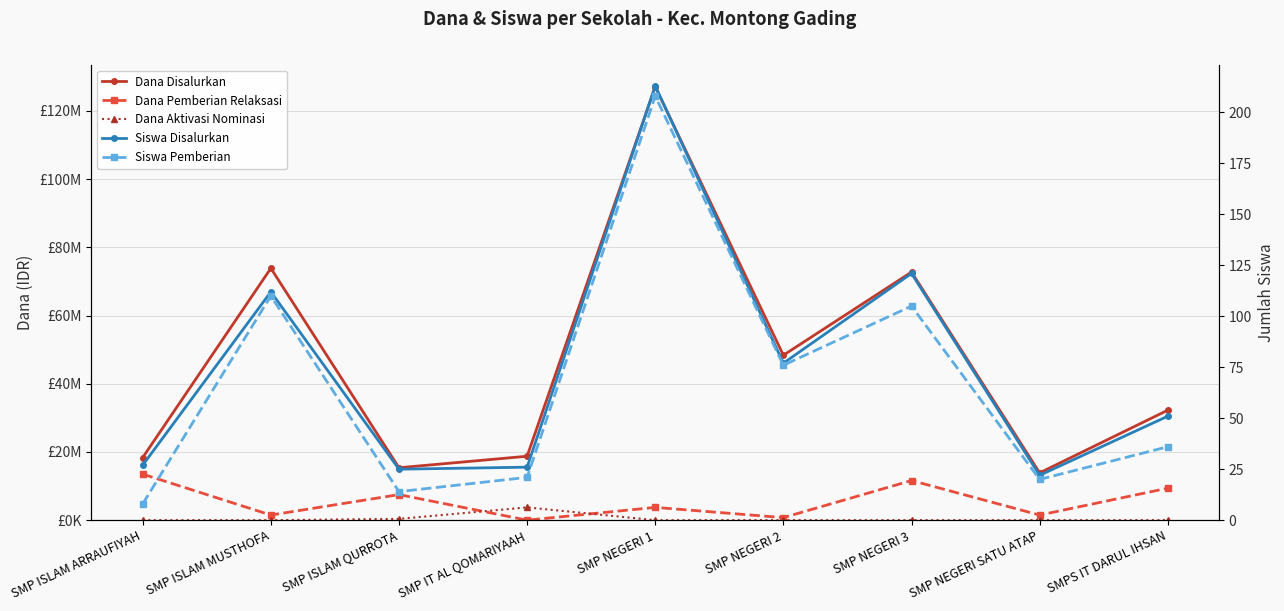

Reading left to right, transcribe all the data shown in this chart.

Dana Disalurkan: 18375000	73875000	15375000	18750000	127125000	48375000	72750000	13875000	32250000
Dana Pemberian Relaksasi: 13500000	1500000	7500000	0	3750000	750000	11625000	1500000	9375000
Dana Aktivasi Nominasi: 0	0	375000	3750000	0	0	0	0	0
Siswa Disalurkan: 27	112	25	26	213	77	121	22	51
Siswa Pemberian: 8	110	14	21	208	76	105	20	36